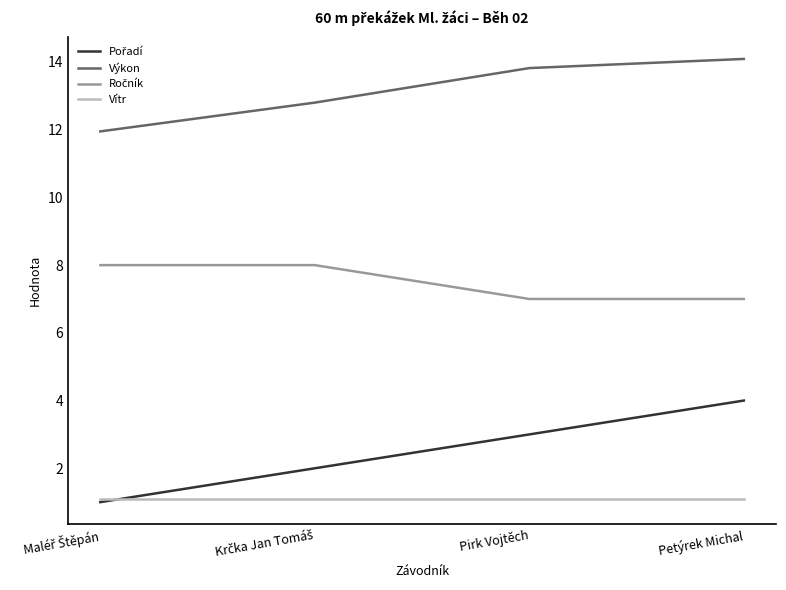

What is the greatest value displayed?

14.1